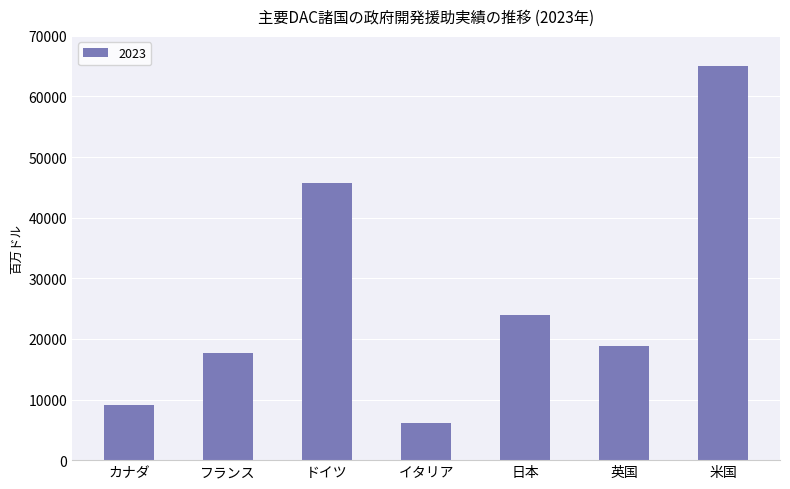

List the labels in order of value, smallest first.

イタリア, カナダ, フランス, 英国, 日本, ドイツ, 米国